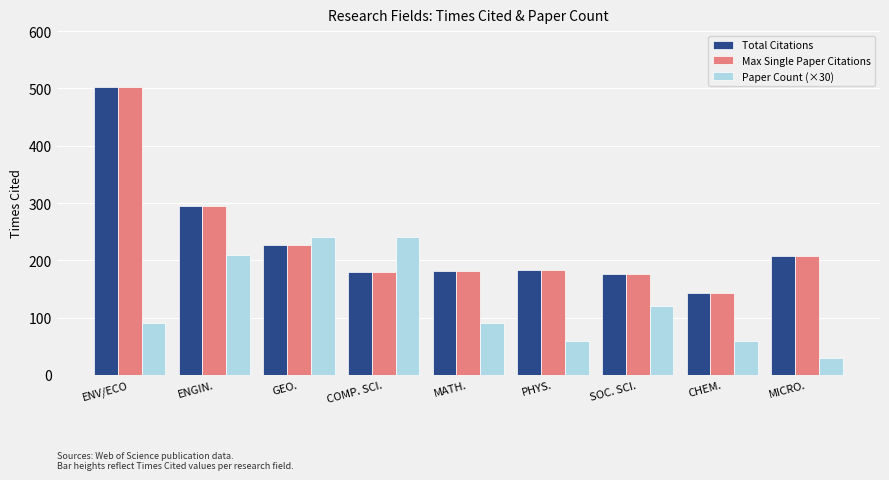

What is the difference between the maximum and second lowest values in the Total Citations series?

326